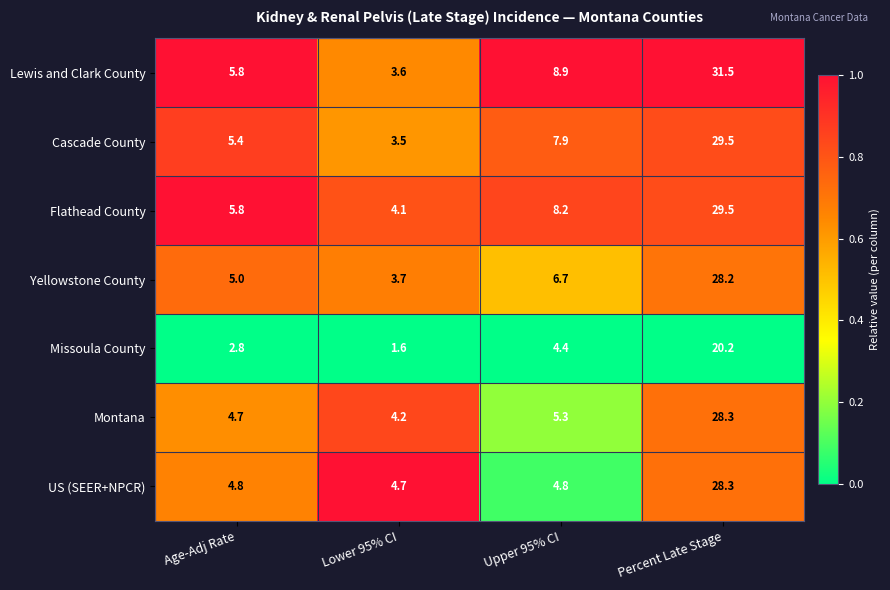

Count the number of categories in the chart.

4